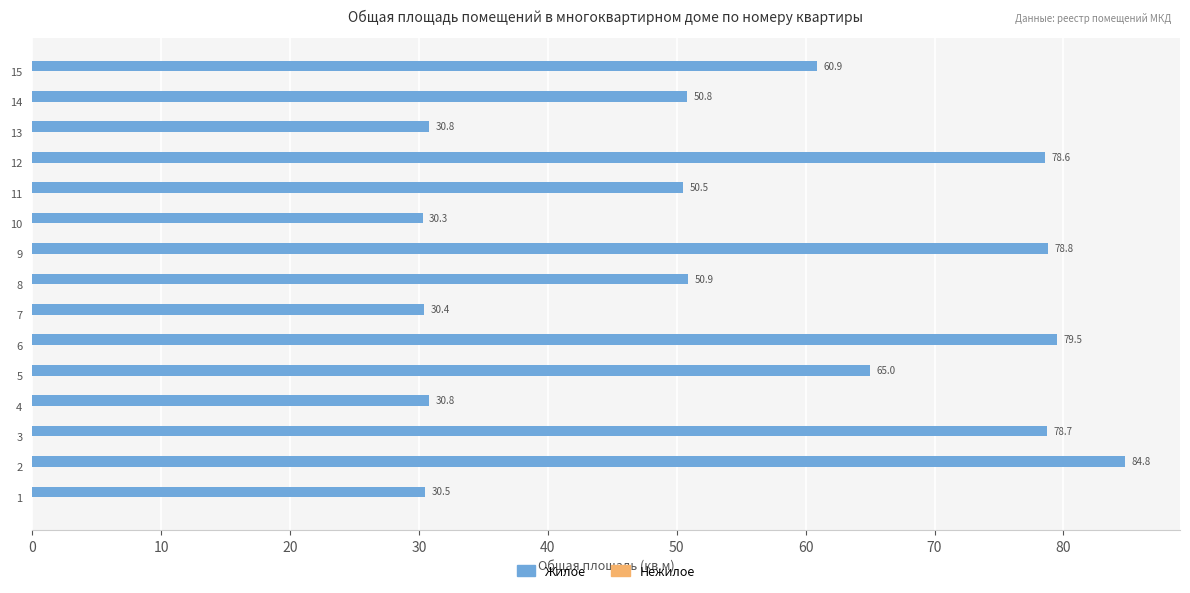

What is the ratio of the value at 1 to the value at 10?

1.0